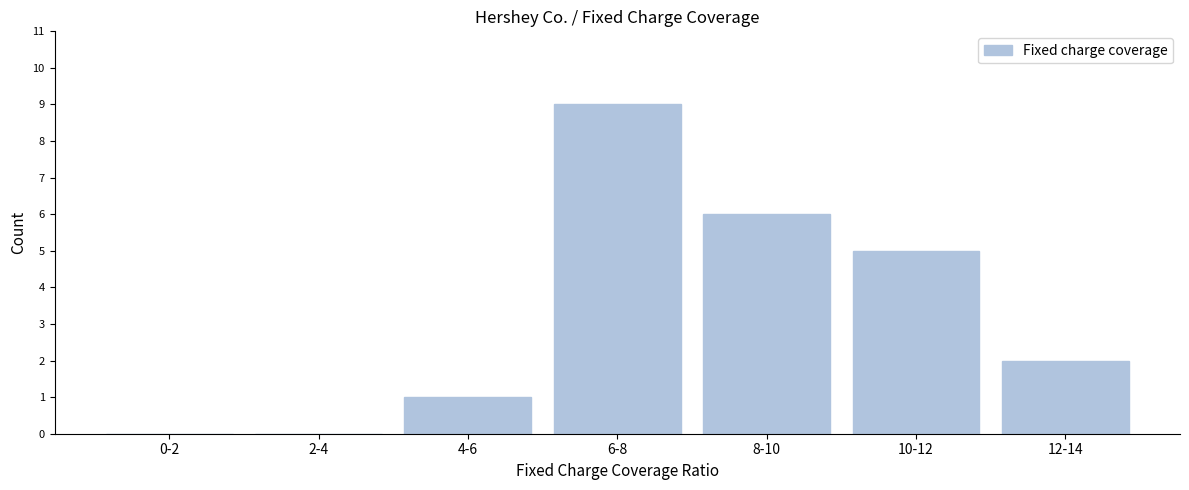

Reading left to right, extract all data points from this chart.

0-2=0	2-4=0	4-6=1	6-8=9	8-10=6	10-12=5	12-14=2